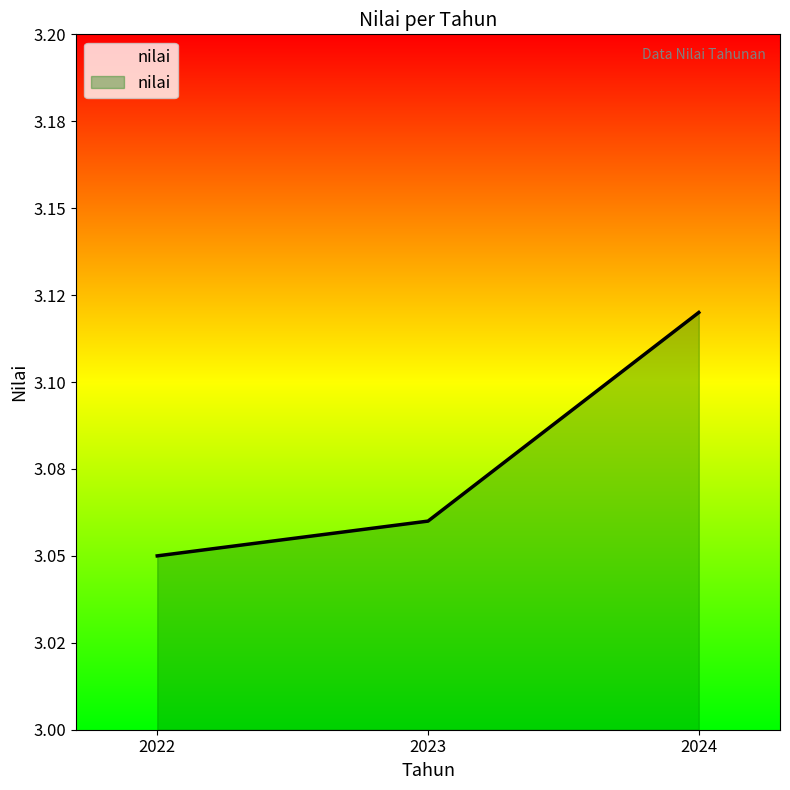

Reading left to right, what are all the values shown in this chart?

2022=3.0	2023=3.1	2024=3.1